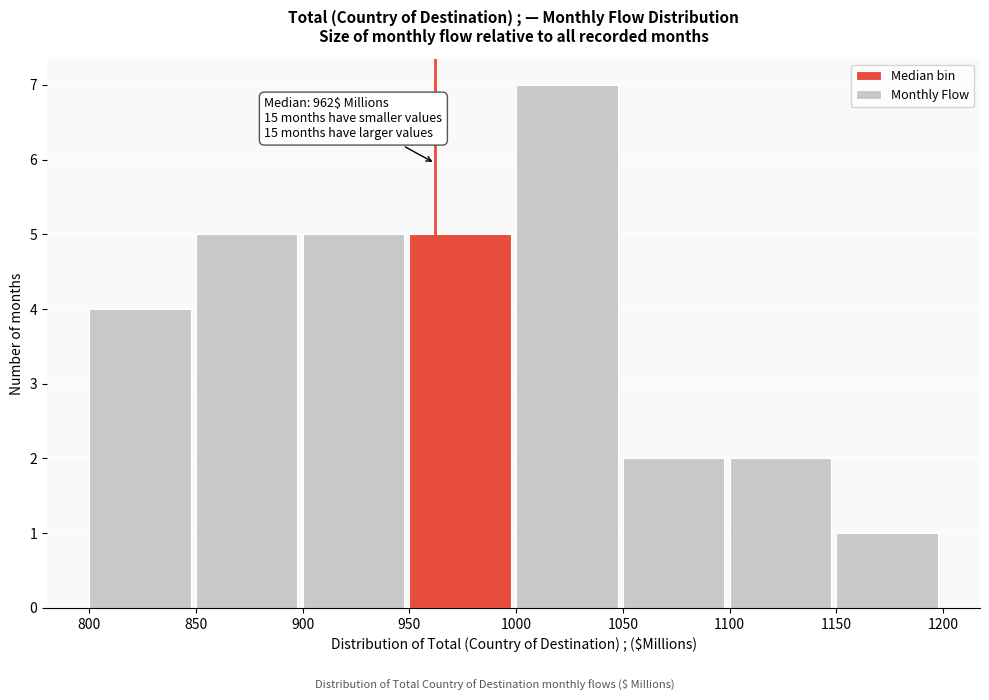

Which range on the x-axis has the tallest bar?

1000 to 1050